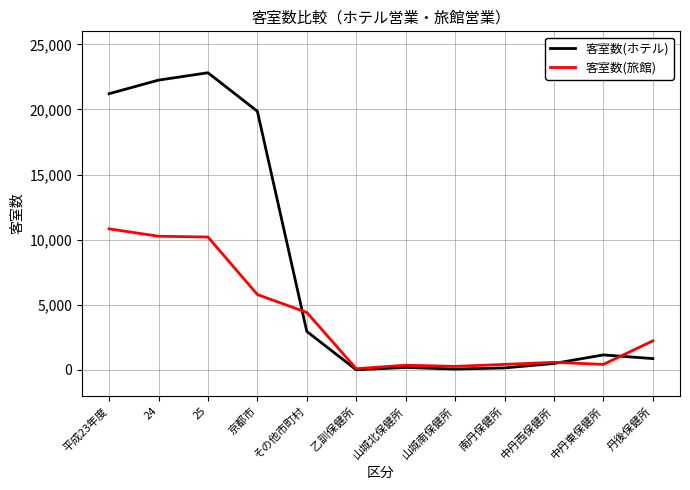

What is the average value of the 客室数(ホテル) series?

7672